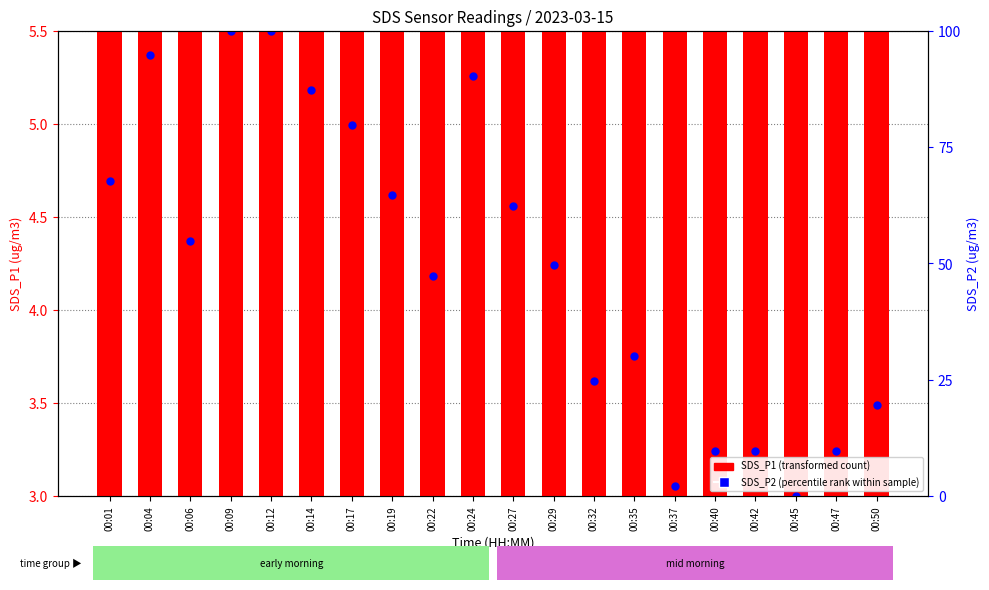

At which category is the sum across all series the highest?

00:12